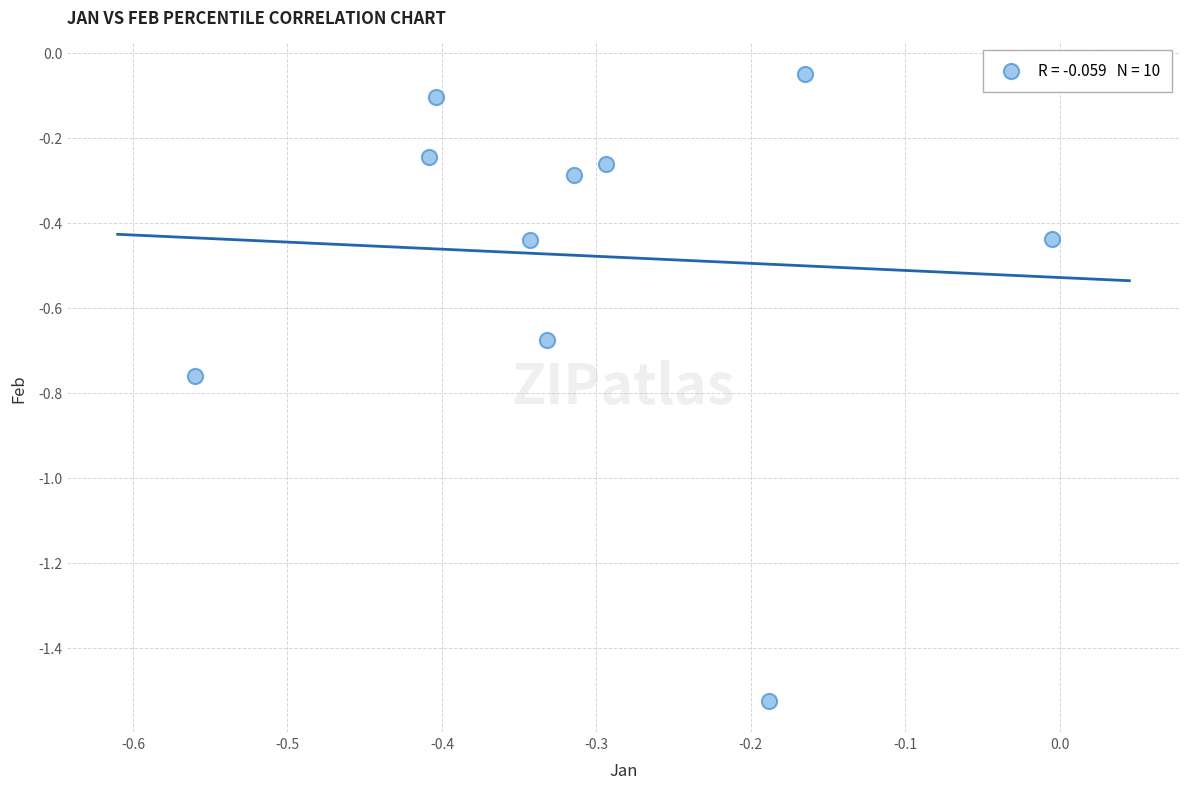

What is the range of Y values (max minus min)?

1.5